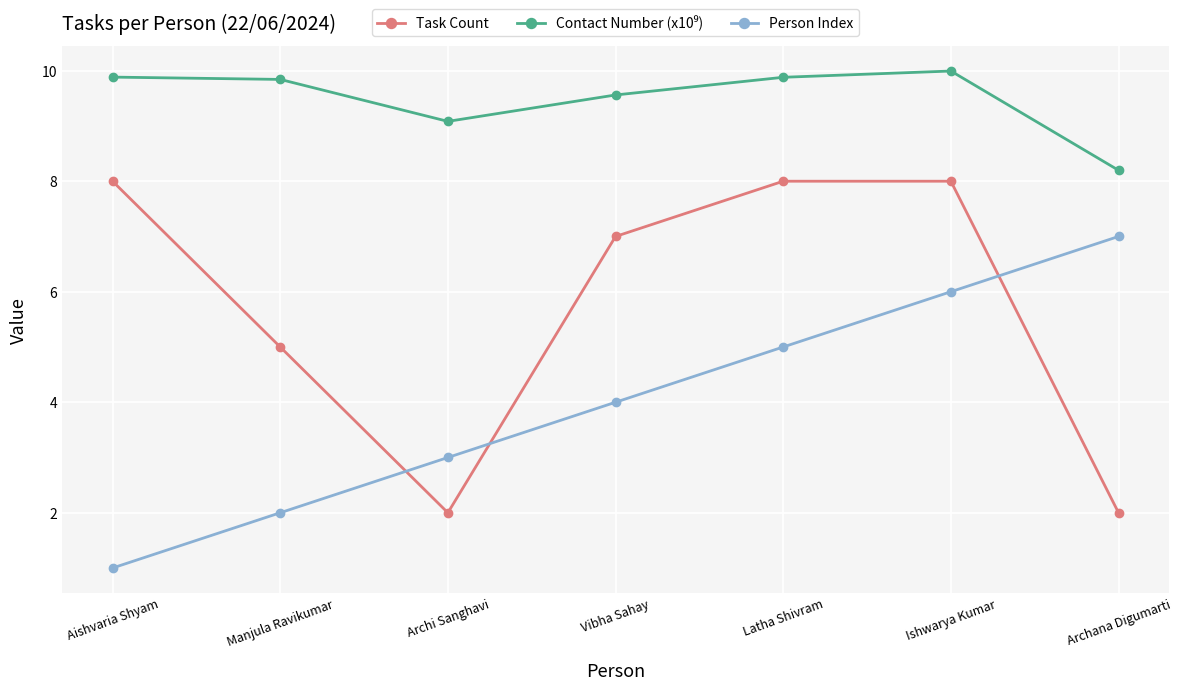

List the labels in order of Person Index value, smallest first.

Aishvaria Shyam, Manjula Ravikumar, Archi Sanghavi, Vibha Sahay, Latha Shivram, Ishwarya Kumar, Archana Digumarti